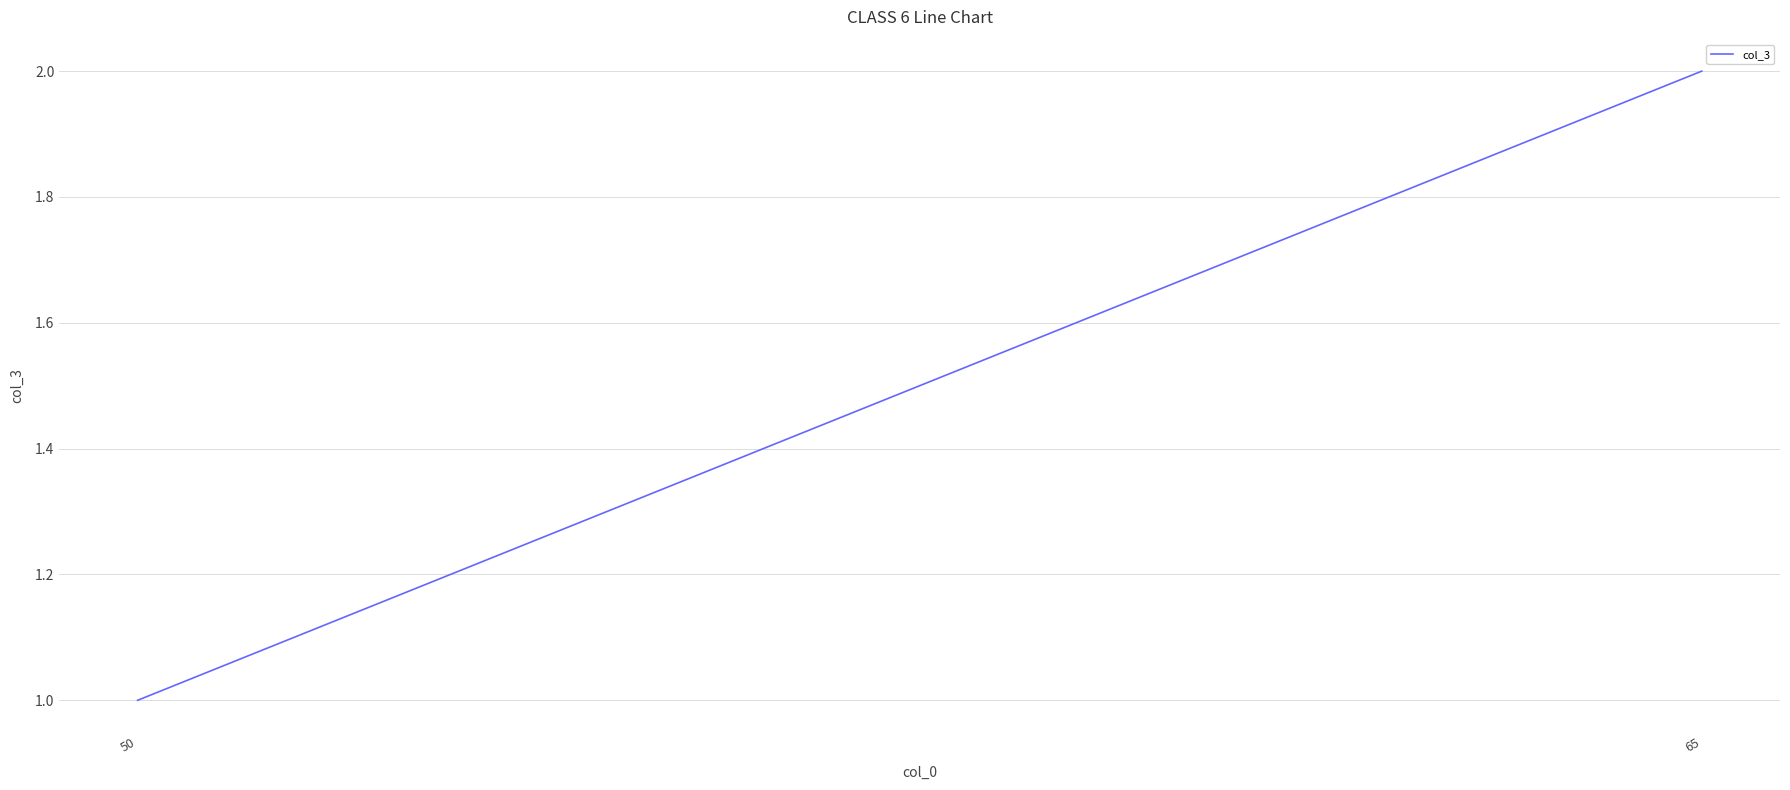

Reading left to right, list all the values displayed in this chart.

50=1	65=2